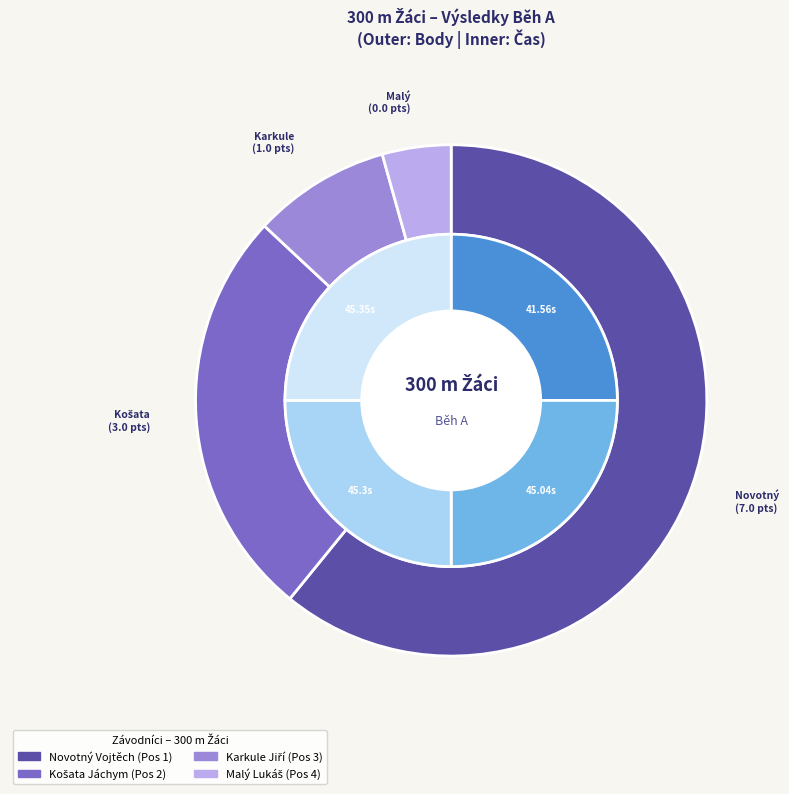

Combined, do Košata Jáchym and Novotný Vojtěch account for over 50%?

No